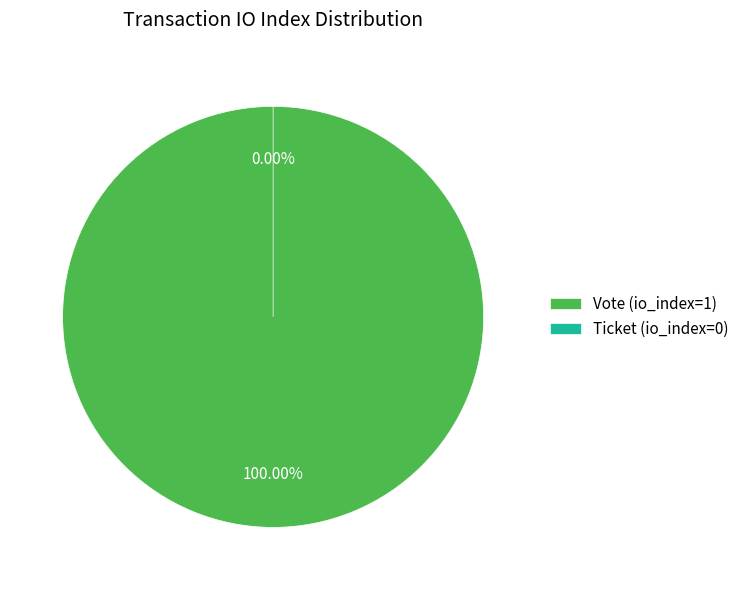

Does Ticket represent more than half of the total?

No